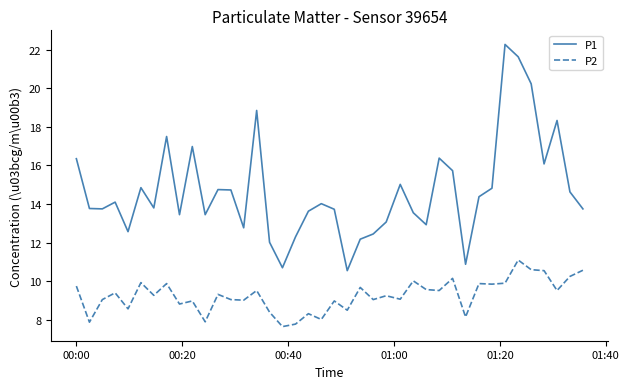

What is the greatest value displayed?

22.3